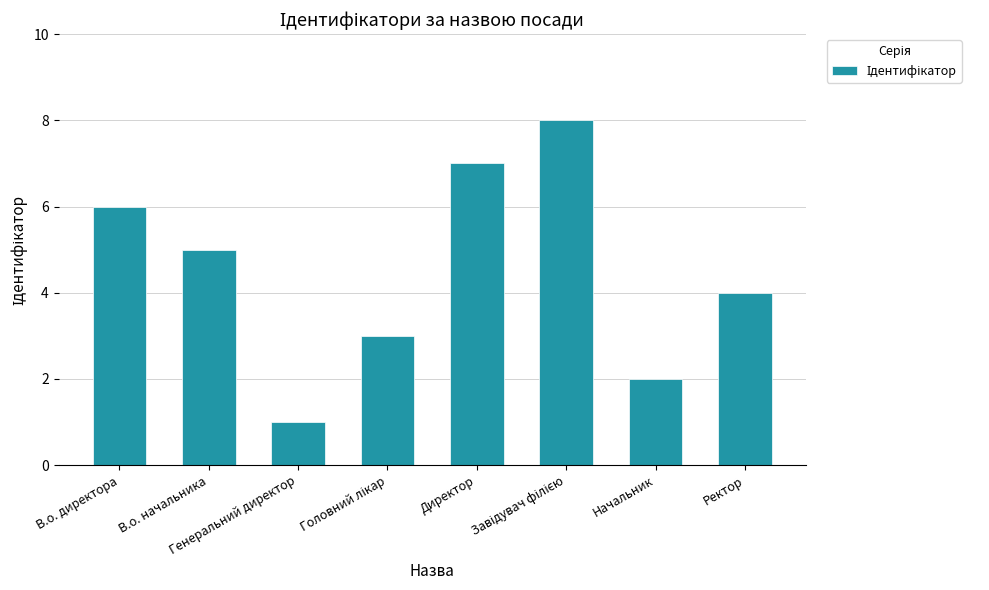

How many data points does each series have?

8